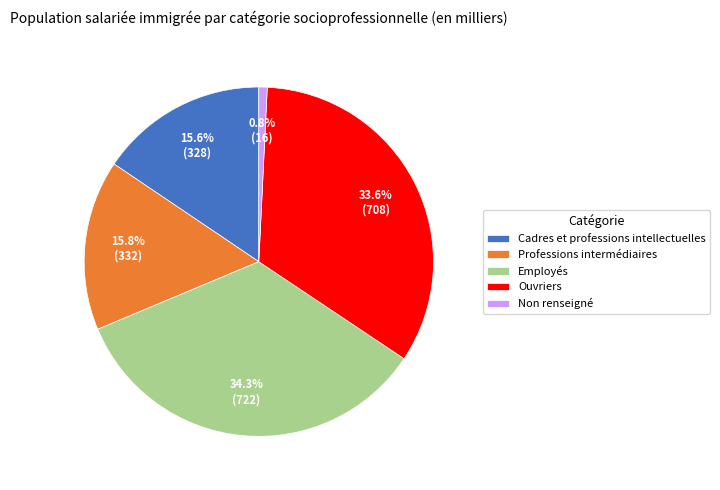

The Cadres et professions intellectuelles slice represents 22% of the pie. True or false?

False